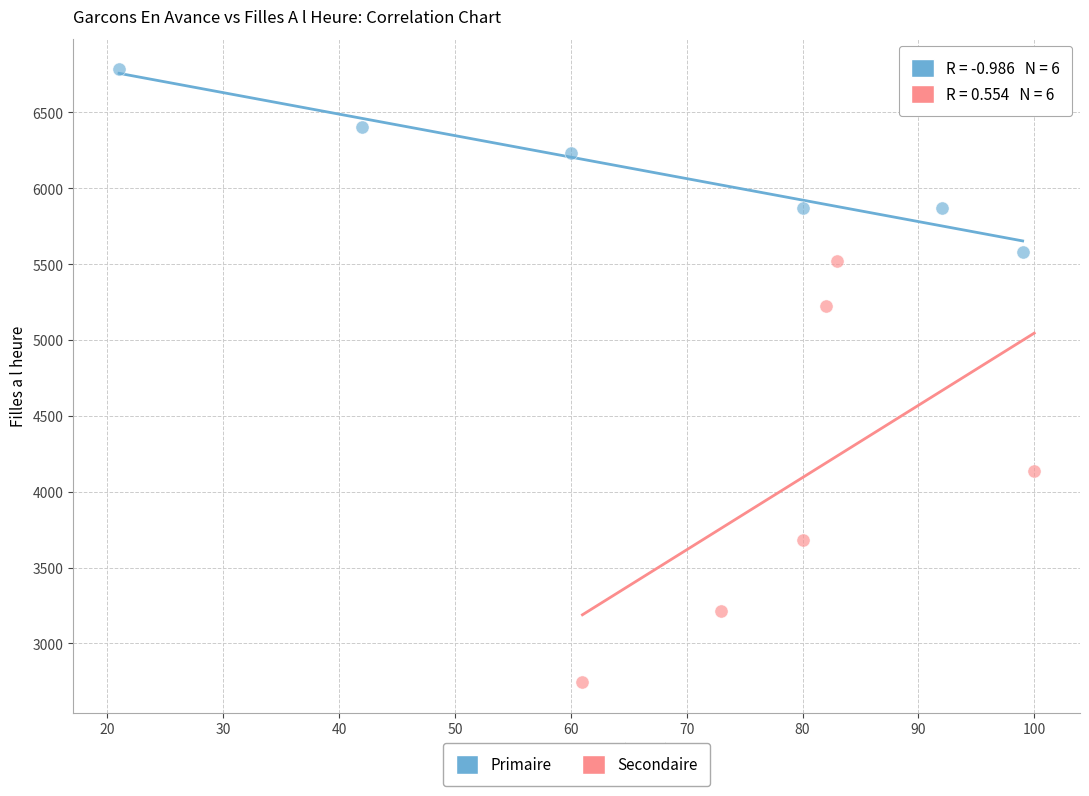

Which series contains the highest Y value?

Primaire